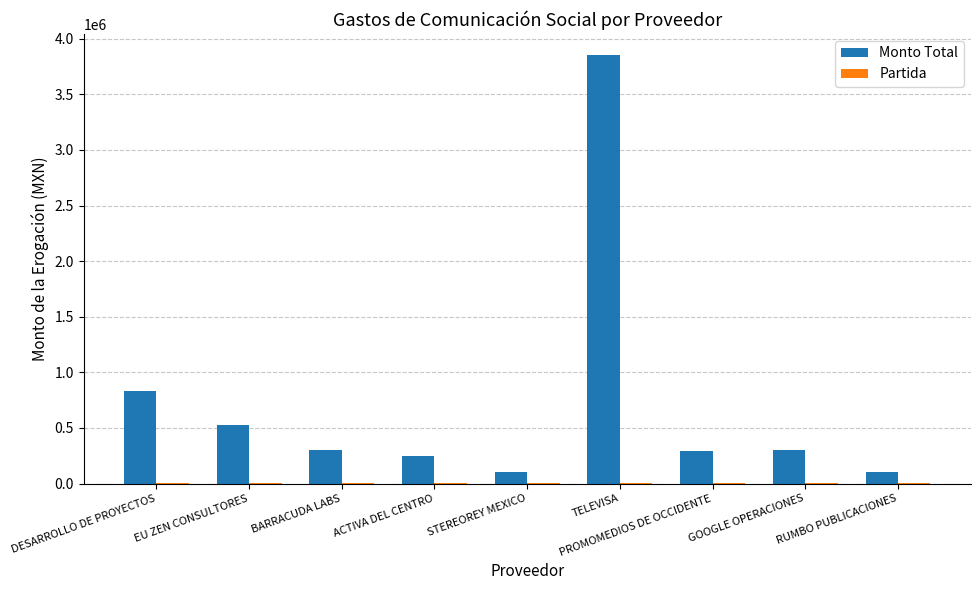

Between GOOGLE OPERACIONES and RUMBO PUBLICACIONES, which series saw the biggest shift?

Monto Total